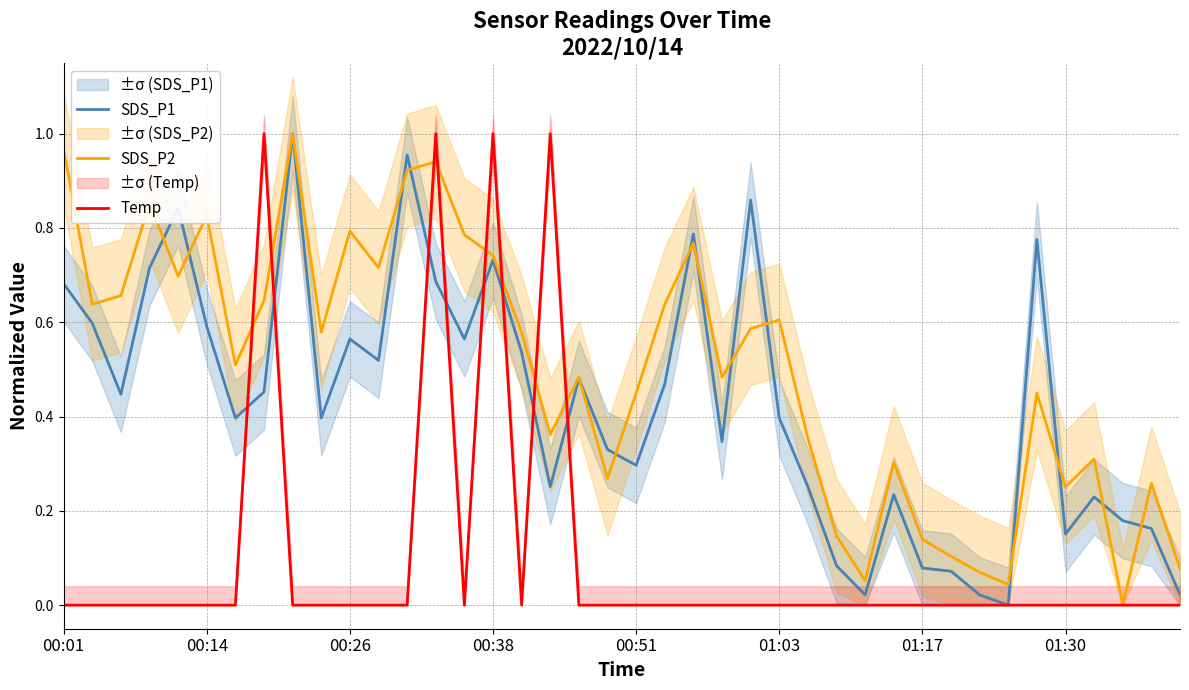

Rank the series by their maximum value, from lowest to highest.

SDS_P1, SDS_P2, Temp